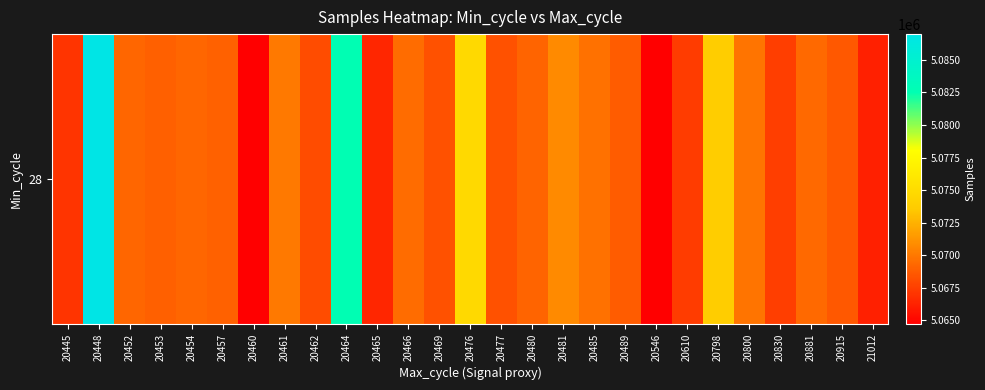

What is the change in value from 20465 to 20476?

+8347